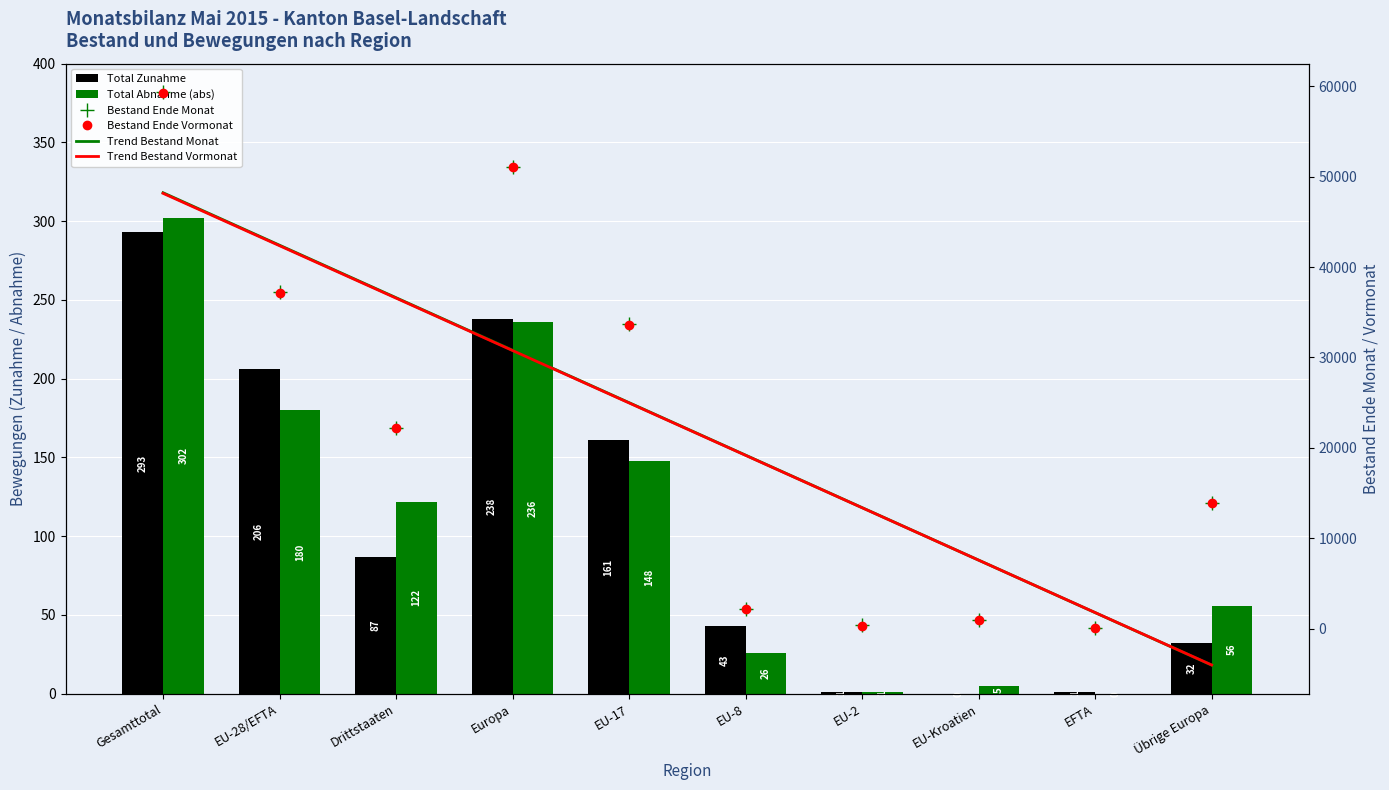

Is it true that Bestand Ende Monat equals 22154.0 at Drittstaaten?

True